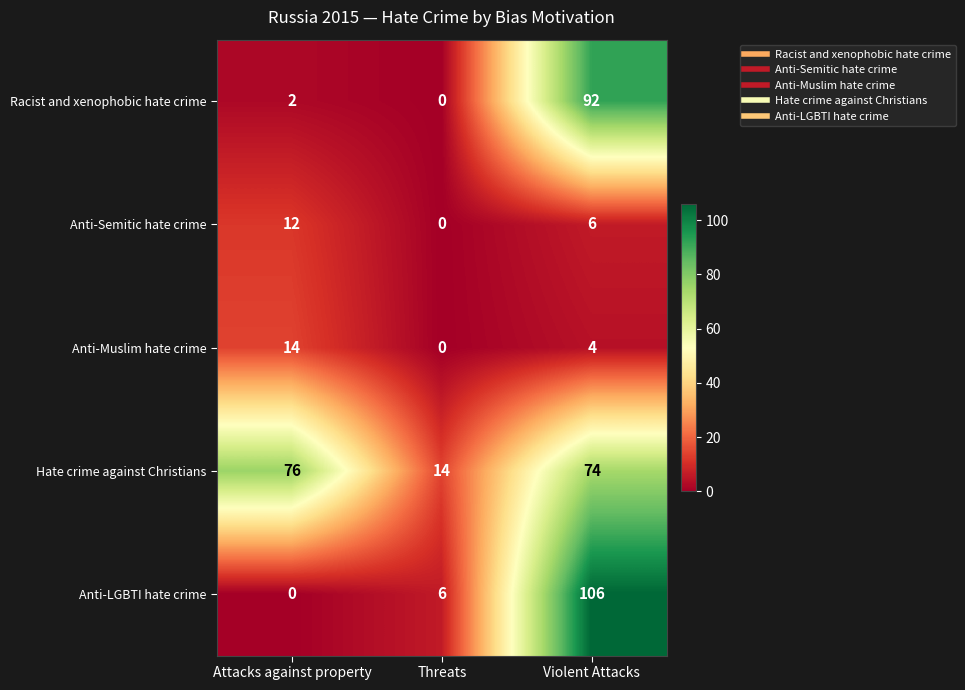

Reading left to right, transcribe all the data shown in this chart.

Racist and xenophobic hate crime: 2	0	92
Anti-Semitic hate crime: 12	0	6
Anti-Muslim hate crime: 14	0	4
Hate crime against Christians: 76	14	74
Anti-LGBTI hate crime: 0	6	106